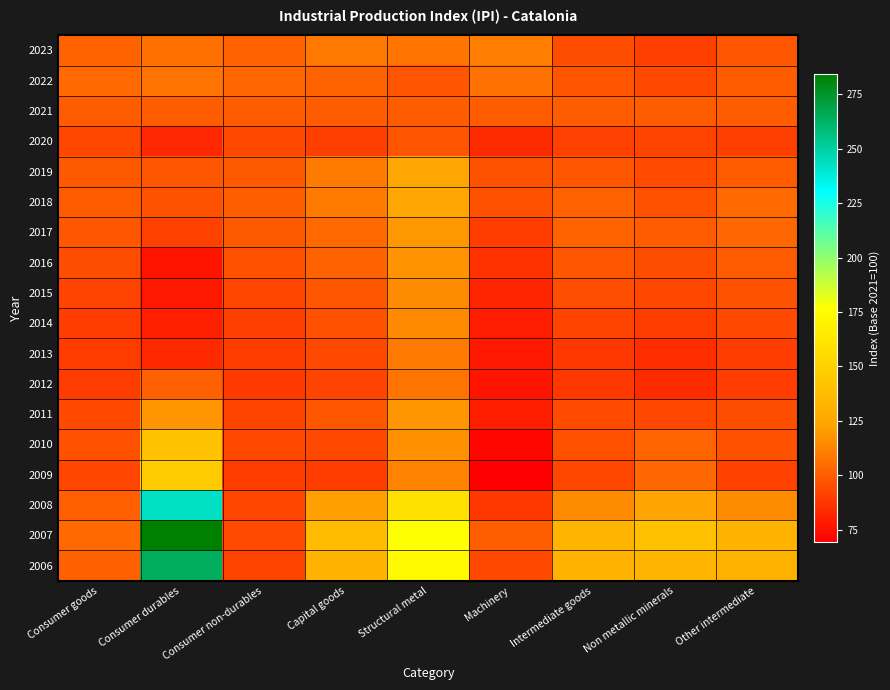

Reading right to left, extract all data points from this chart.

2023: Other intermediate=97.6	Non metallic minerals=90.1	Intermediate goods=94.7	Machinery=110.6	Structural metal=108.0	Capital goods=109.3	Consumer non-durables=101.7	Consumer durables=106.1	Consumer goods=101.9
2022: Other intermediate=99.8	Non metallic minerals=93.2	Intermediate goods=97.3	Machinery=106.7	Structural metal=97.4	Capital goods=101.9	Consumer non-durables=103.8	Consumer durables=107.6	Consumer goods=104.0
2021: Other intermediate=100.0	Non metallic minerals=100.0	Intermediate goods=100.0	Machinery=100.0	Structural metal=100.0	Capital goods=100.0	Consumer non-durables=100.0	Consumer durables=100.0	Consumer goods=100.0
2020: Other intermediate=90.3	Non metallic minerals=91.5	Intermediate goods=90.7	Machinery=83.8	Structural metal=97.4	Capital goods=90.4	Consumer non-durables=93.1	Consumer durables=82.6	Consumer goods=92.6
2019: Other intermediate=100.1	Non metallic minerals=94.0	Intermediate goods=98.0	Machinery=96.4	Structural metal=124.3	Capital goods=110.0	Consumer non-durables=98.7	Consumer durables=98.3	Consumer goods=98.6
2018: Other intermediate=104.3	Non metallic minerals=96.1	Intermediate goods=101.4	Machinery=96.2	Structural metal=124.7	Capital goods=110.1	Consumer non-durables=100.3	Consumer durables=96.4	Consumer goods=100.1
2017: Other intermediate=103.4	Non metallic minerals=99.5	Intermediate goods=102.0	Machinery=89.7	Structural metal=119.0	Capital goods=104.0	Consumer non-durables=98.8	Consumer durables=91.3	Consumer goods=98.4
2016: Other intermediate=99.5	Non metallic minerals=94.7	Intermediate goods=97.8	Machinery=86.0	Structural metal=117.8	Capital goods=101.6	Consumer non-durables=96.1	Consumer durables=76.5	Consumer goods=95.0
2015: Other intermediate=96.7	Non metallic minerals=92.7	Intermediate goods=95.3	Machinery=82.0	Structural metal=114.8	Capital goods=98.1	Consumer non-durables=92.4	Consumer durables=77.5	Consumer goods=91.6
2014: Other intermediate=93.1	Non metallic minerals=89.4	Intermediate goods=91.9	Machinery=78.9	Structural metal=114.7	Capital goods=96.3	Consumer non-durables=90.2	Consumer durables=80.1	Consumer goods=89.7
2013: Other intermediate=89.7	Non metallic minerals=84.2	Intermediate goods=87.8	Machinery=78.3	Structural metal=109.5	Capital goods=93.5	Consumer non-durables=89.4	Consumer durables=83.0	Consumer goods=89.0
2012: Other intermediate=90.0	Non metallic minerals=84.1	Intermediate goods=88.0	Machinery=76.3	Structural metal=107.3	Capital goods=91.4	Consumer non-durables=88.7	Consumer durables=101.2	Consumer goods=89.3
2011: Other intermediate=94.7	Non metallic minerals=92.7	Intermediate goods=94.0	Machinery=79.7	Structural metal=118.5	Capital goods=98.4	Consumer non-durables=92.1	Consumer durables=118.4	Consumer goods=93.3
2010: Other intermediate=95.8	Non metallic minerals=102.3	Intermediate goods=95.6	Machinery=71.9	Structural metal=117.3	Capital goods=93.5	Consumer non-durables=93.5	Consumer durables=140.6	Consumer goods=95.8
2009: Other intermediate=91.0	Non metallic minerals=103.4	Intermediate goods=92.7	Machinery=69.5	Structural metal=111.9	Capital goods=89.7	Consumer non-durables=89.5	Consumer durables=146.0	Consumer goods=92.3
2008: Other intermediate=115.1	Non metallic minerals=122.8	Intermediate goods=115.1	Machinery=88.0	Structural metal=159.1	Capital goods=121.6	Consumer non-durables=92.5	Consumer durables=242.7	Consumer goods=100.6
2007: Other intermediate=131.6	Non metallic minerals=139.6	Intermediate goods=132.9	Machinery=100.4	Structural metal=177.2	Capital goods=136.8	Consumer non-durables=93.9	Consumer durables=284.2	Consumer goods=104.2
2006: Other intermediate=131.0	Non metallic minerals=133.0	Intermediate goods=131.6	Machinery=93.5	Structural metal=174.1	Capital goods=131.5	Consumer non-durables=91.8	Consumer durables=264.4	Consumer goods=101.1